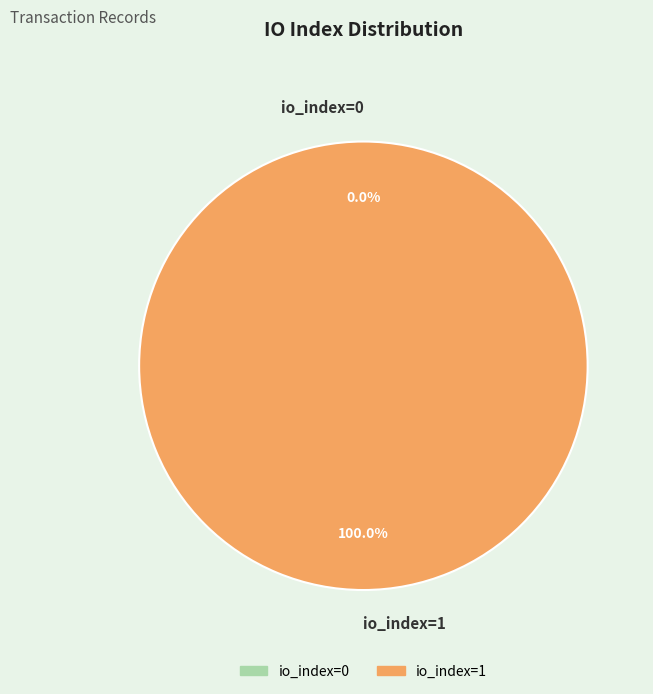

To the nearest percent, what is the average slice percentage?

50%